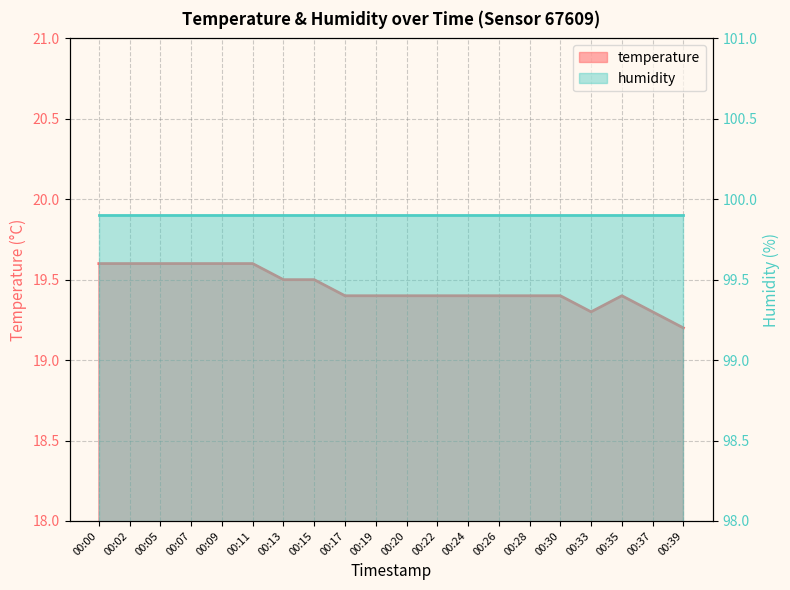

What value does the data have at 00:39?

19.2